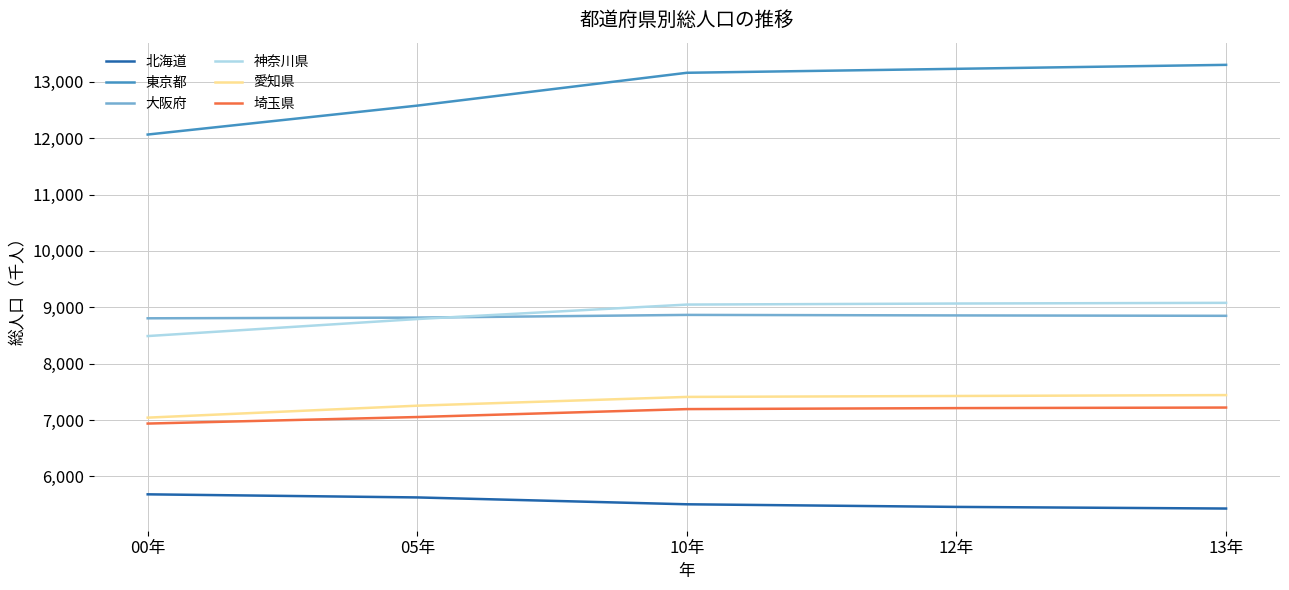

Between 05年 and 13年, which series saw the biggest shift?

東京都